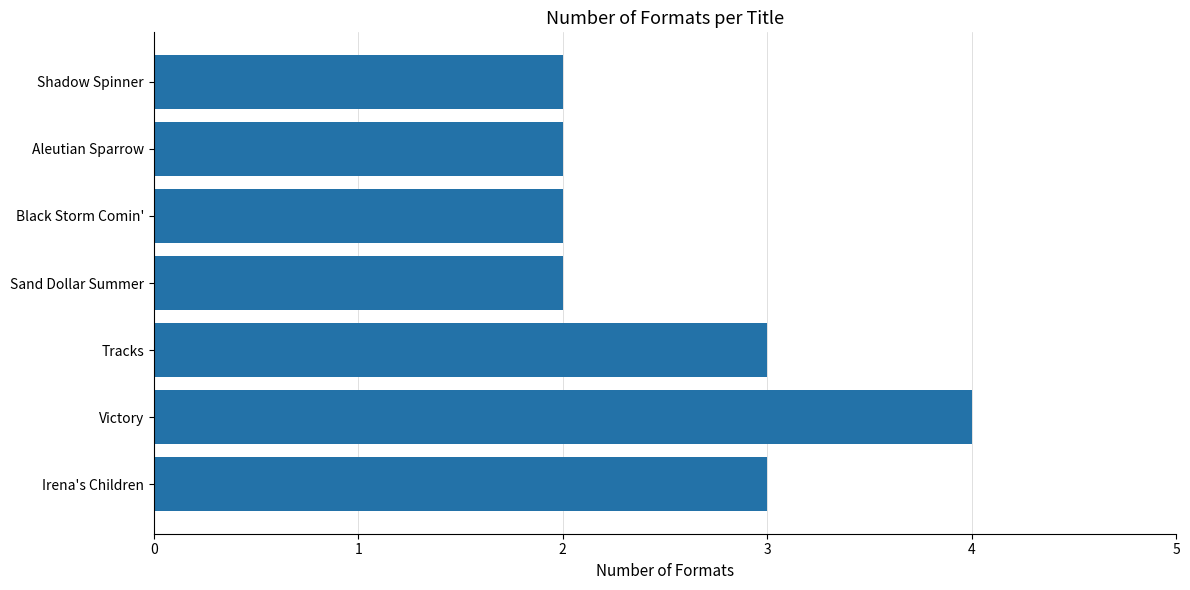

What is the sum of all values?

18